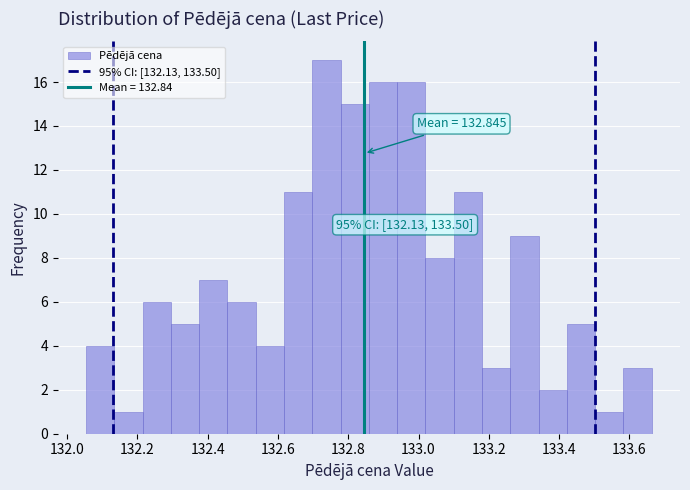

Over which range of the x-axis is the bar tallest?

132.70 to 132.78